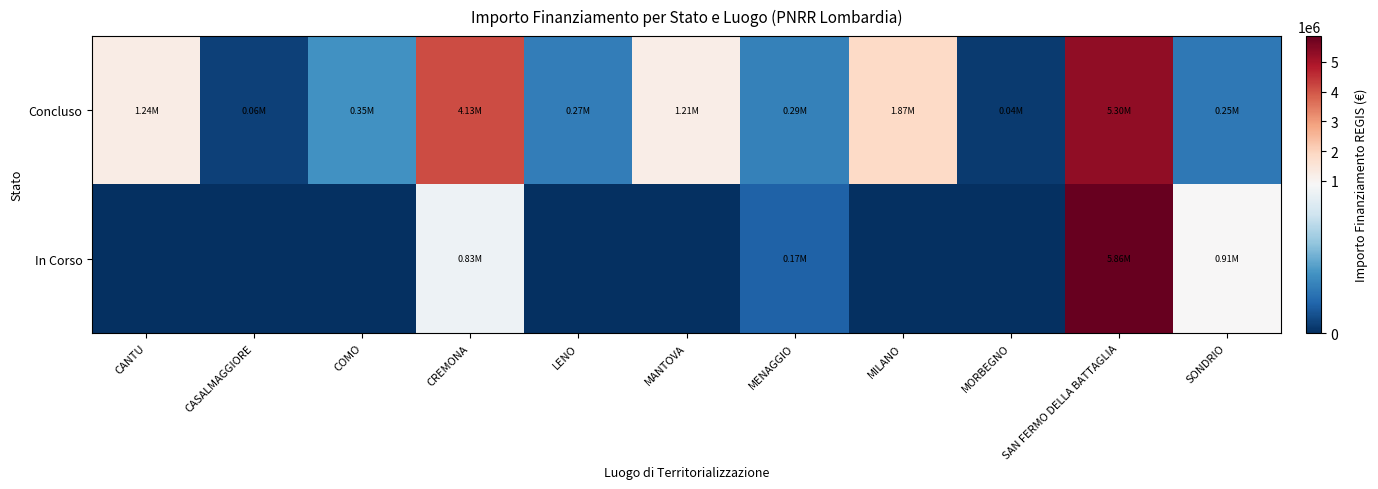

Reading left to right, extract all data points from this chart.

Concluso: CANTU=1242450.0	CASALMAGGIORE=57564.0	COMO=345176.4	CREMONA=4131595.6	LENO=269021.9	MANTOVA=1206048.8	MENAGGIO=286114.4	MILANO=1866366.7	MORBEGNO=36600.0	SAN FERMO DELLA BATTAGLIA=5303614.2	SONDRIO=247700.0
In Corso: CANTU=0.0	CASALMAGGIORE=0.0	COMO=0.0	CREMONA=833874.0	LENO=0.0	MANTOVA=0.0	MENAGGIO=165553.7	MILANO=0.0	MORBEGNO=0.0	SAN FERMO DELLA BATTAGLIA=5862257.7	SONDRIO=914000.0